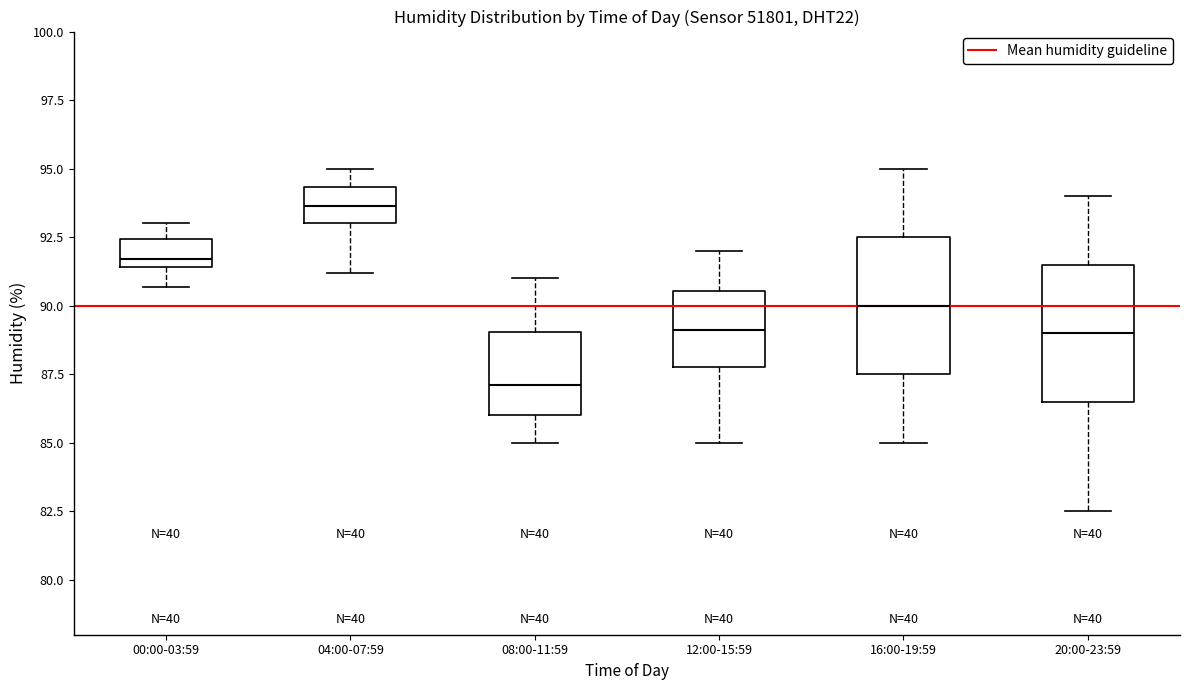

Reading left to right, transcribe this box plot: for each box, give where its median line is, the range the box spans, and where its two whiskers end, as read against the y-axis. The values are not printed on the chart, so give them approximately, as read against the axis.

00:00-03:59: median 91.5 (just above the box's lower edge), box 91.5 to 92.5, whiskers 90.5 to 93.0
04:00-07:59: median 93.5, box 93.0 to 94.5, whiskers 91.0 to 95.0
08:00-11:59: median 87.0, box 86.0 to 89.0, whiskers 85.0 to 91.0
12:00-15:59: median 89.0, box 88.0 to 90.5, whiskers 85.0 to 92.0
16:00-19:59: median 90.0, box 87.5 to 92.5, whiskers 85.0 to 95.0
20:00-23:59: median 89.0, box 86.5 to 91.5, whiskers 82.5 to 94.0